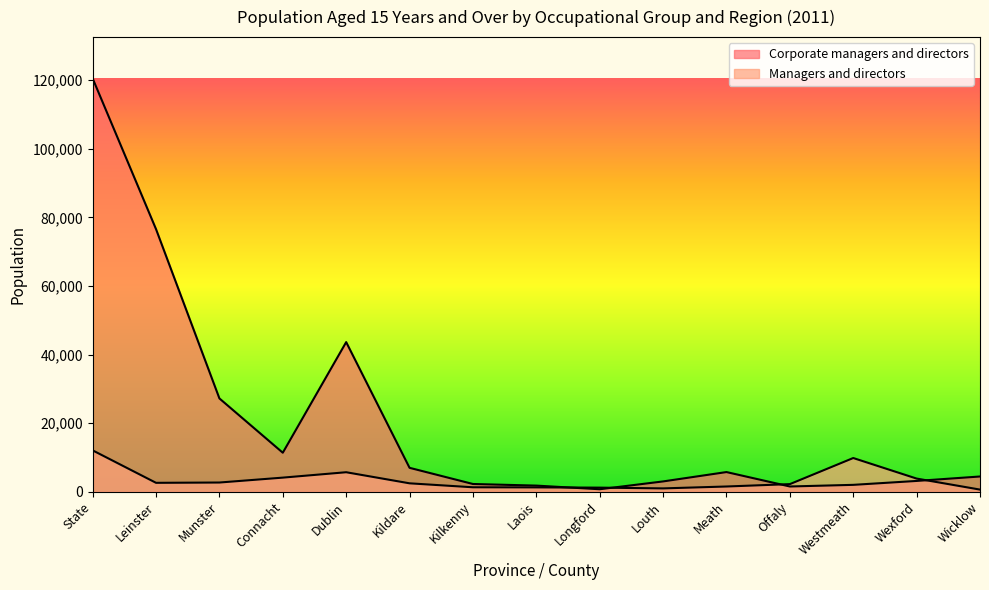

At which category is the sum across all series the highest?

State